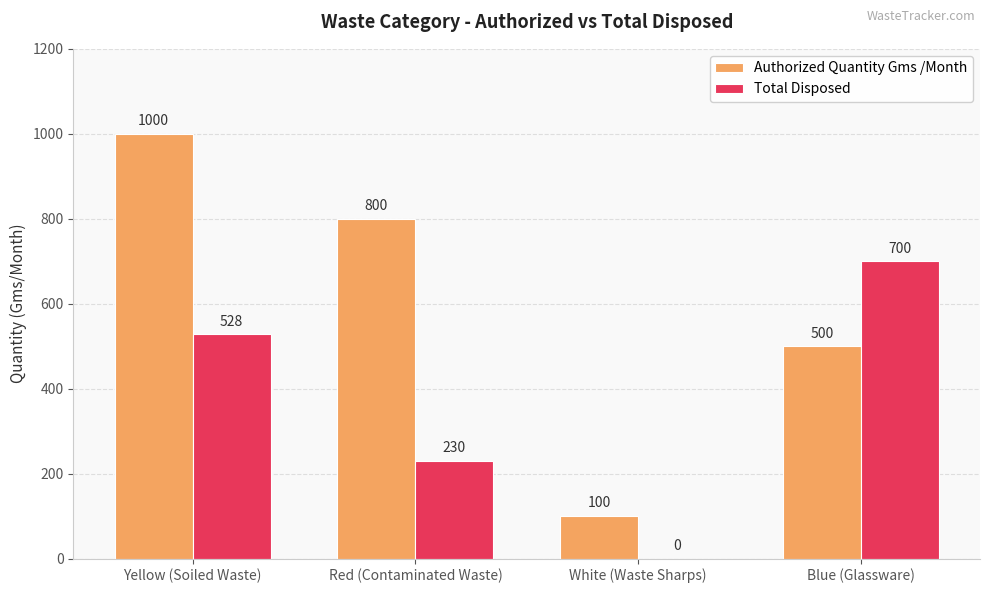

Where is Authorized Quantity Gms /Month nearest to the value 550?

Blue (Glassware)